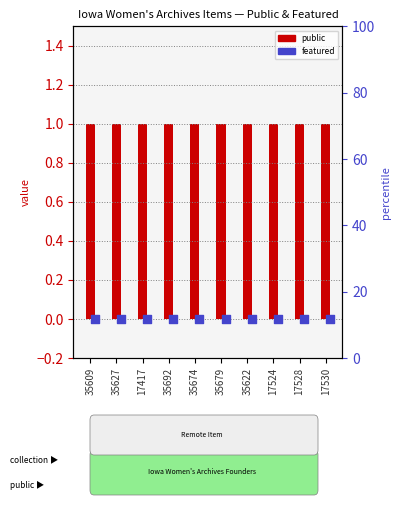

Is the value of featured at 35627 greater than the value of public at 17417?

No